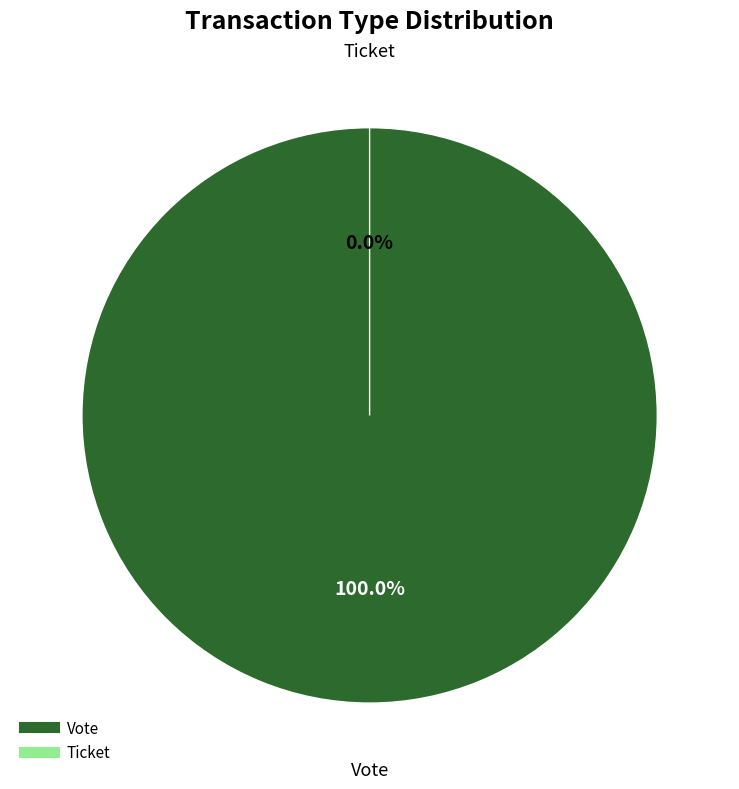

True or false: Ticket accounts for 1% of the total.

False